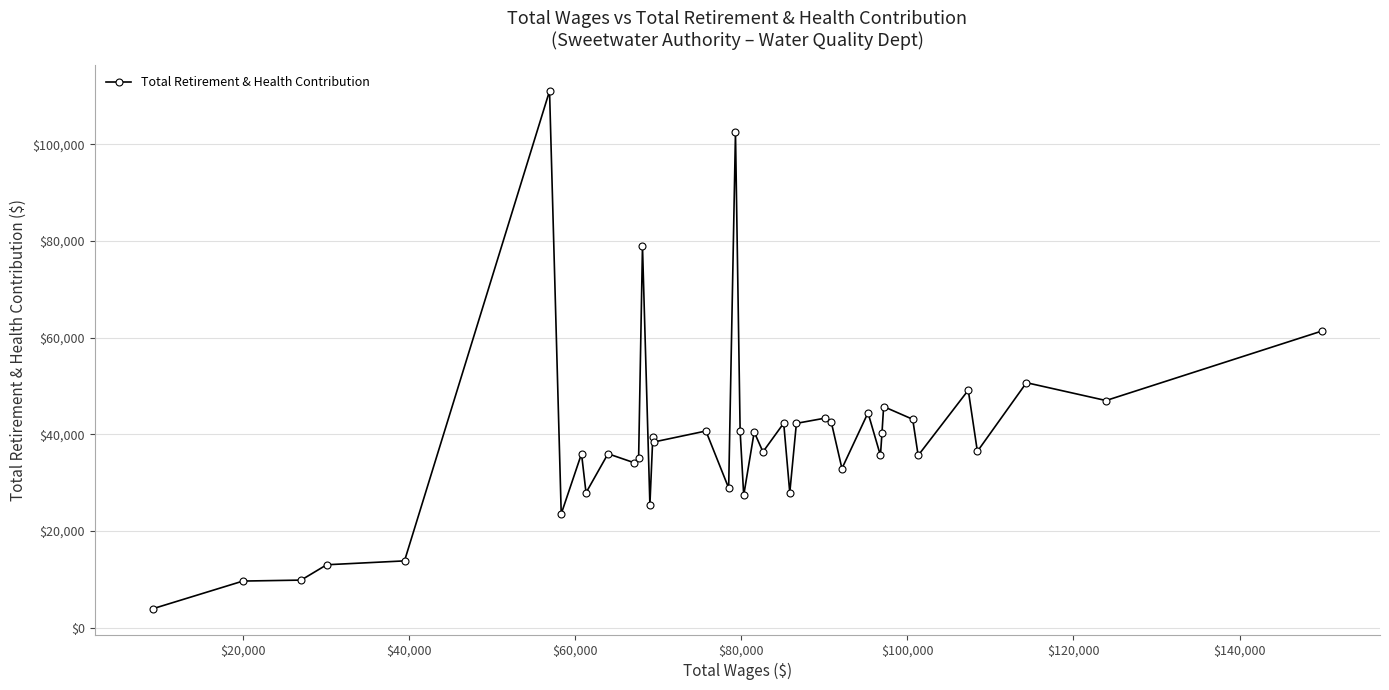

What is the difference between the maximum and minimum values?

107141